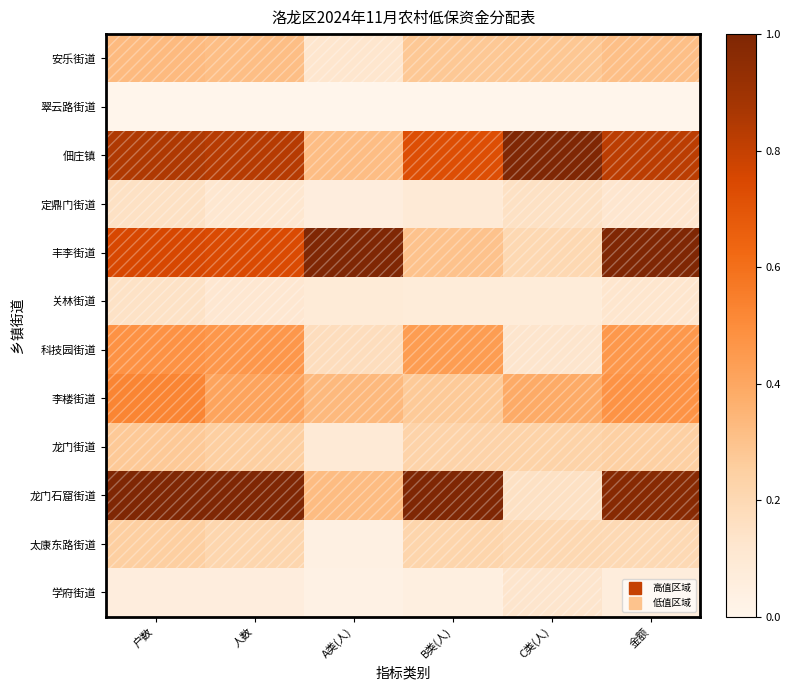

Which series has the largest range (max minus min)?

龙门石窟街道